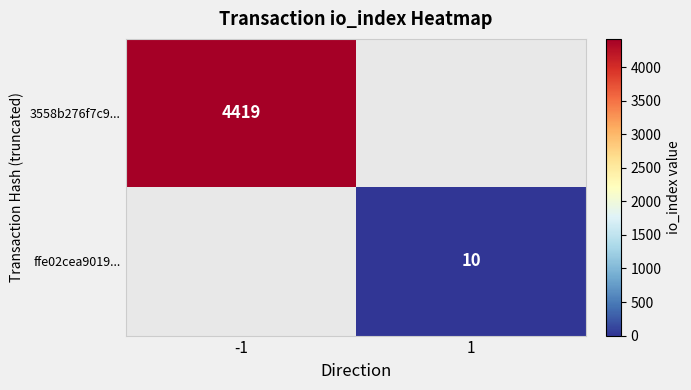

Between 1 and -1, which is larger?

-1